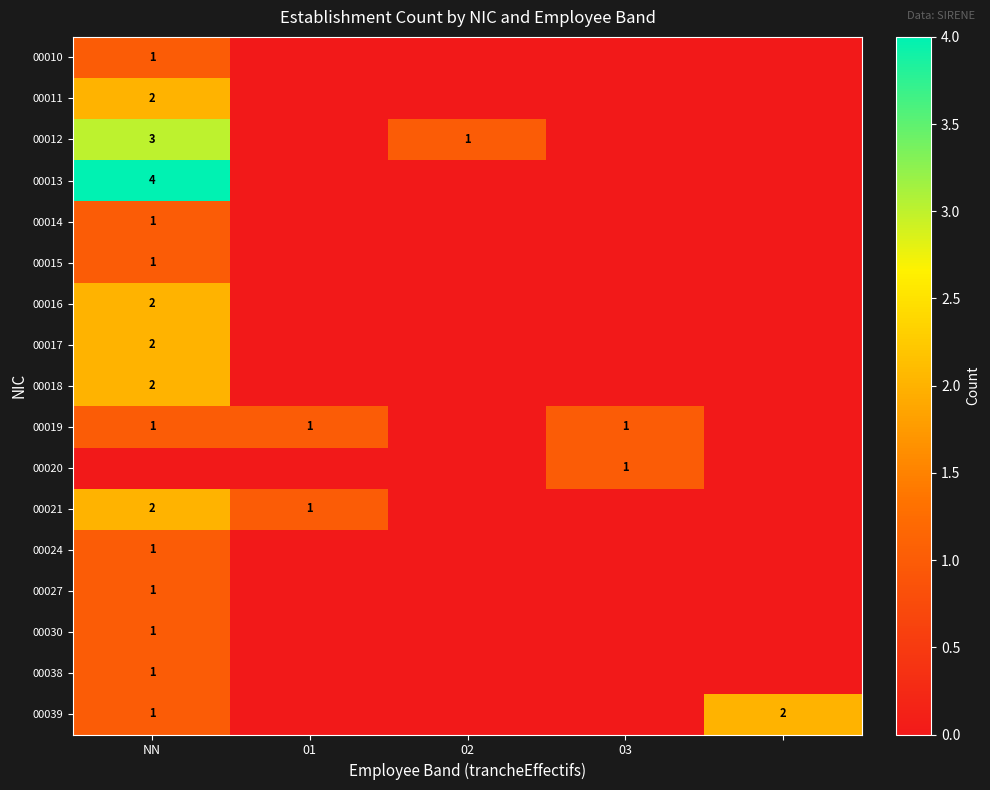

Is it true that 00013 equals 1 at NN?

False